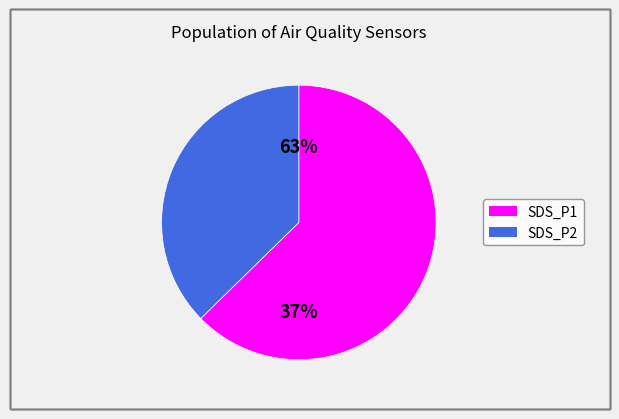

To the nearest percent, what is the average slice percentage?

50%